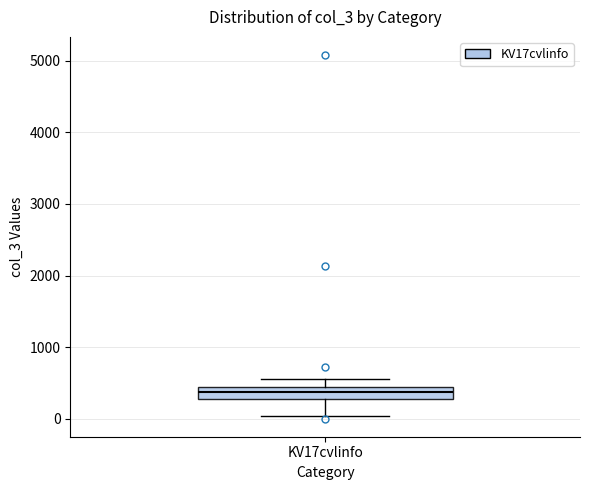

Transcribe this box plot: give where the median line is, the range the box spans, and where the two whiskers end, as read against the y-axis. The values are not printed on the chart, so give them approximately, as read against the axis.

median 400 (inside the box), box 300 to 400, whiskers 0 to 600